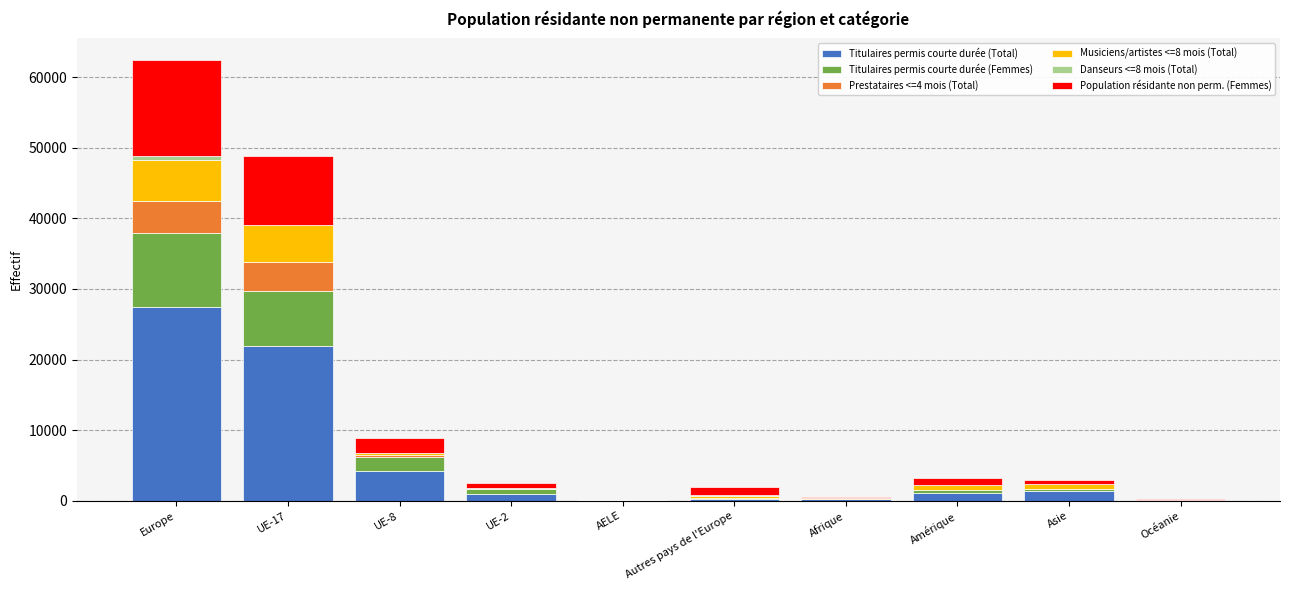

What is the sum of all Titulaires permis courte durée (Total) values?

57610